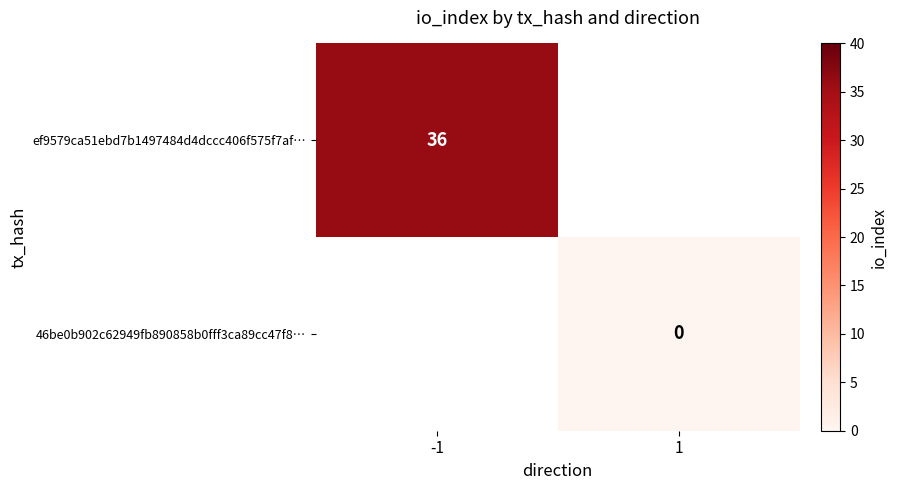

Which label corresponds to the smallest value in the chart?

1